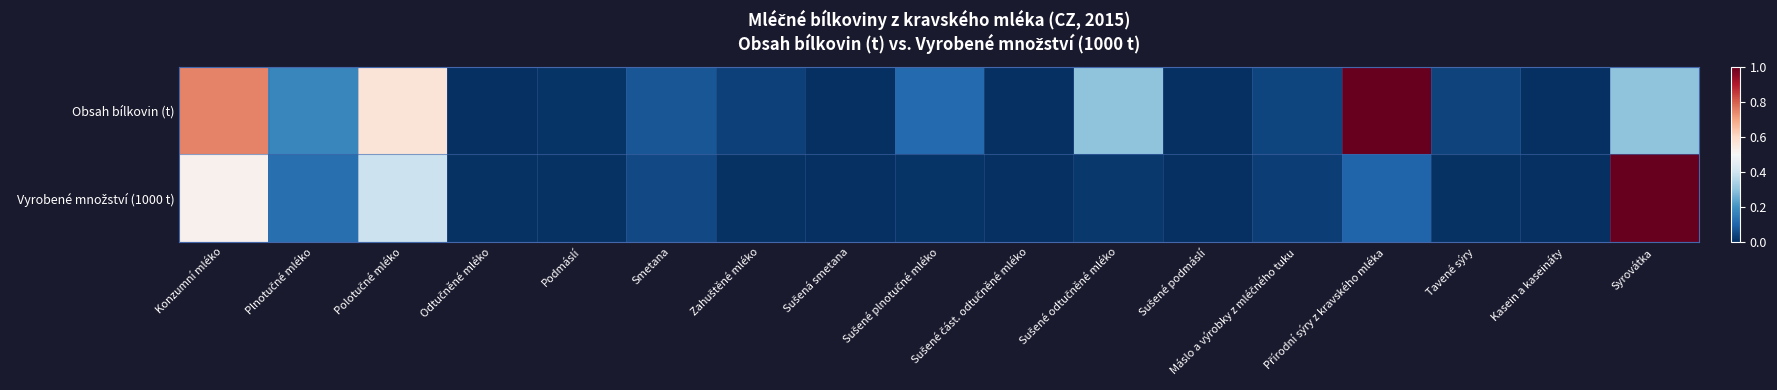

Rank the series by their maximum value, from lowest to highest.

Obsah bílkovin (t), Vyrobené množství (1000 t)